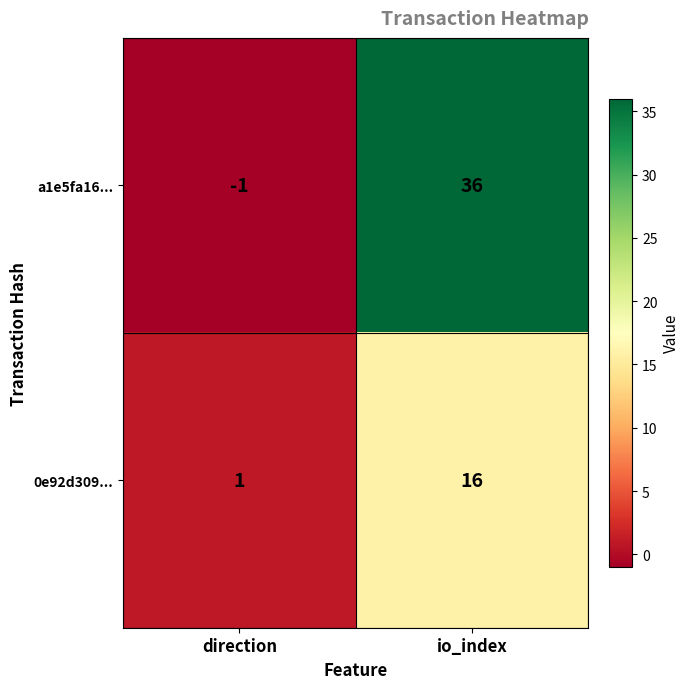

The value of a1e5fa16... at direction is -2. True or false?

False